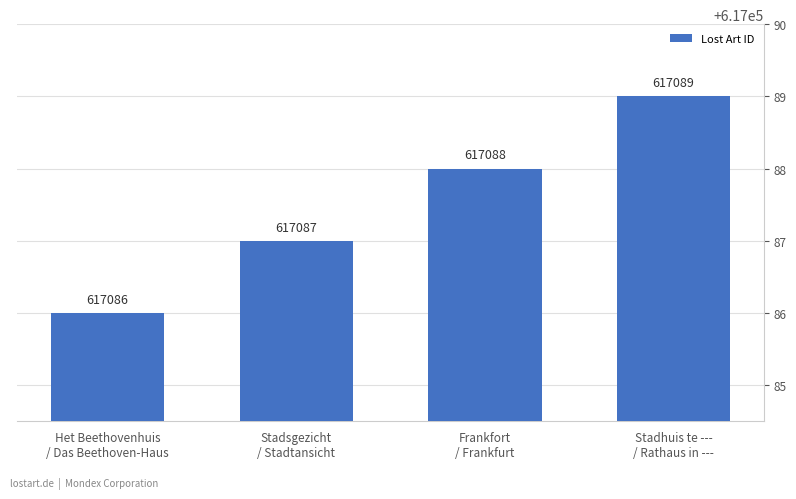

At which label is the value closest to 617087?

Stadsgezicht
/ Stadtansicht